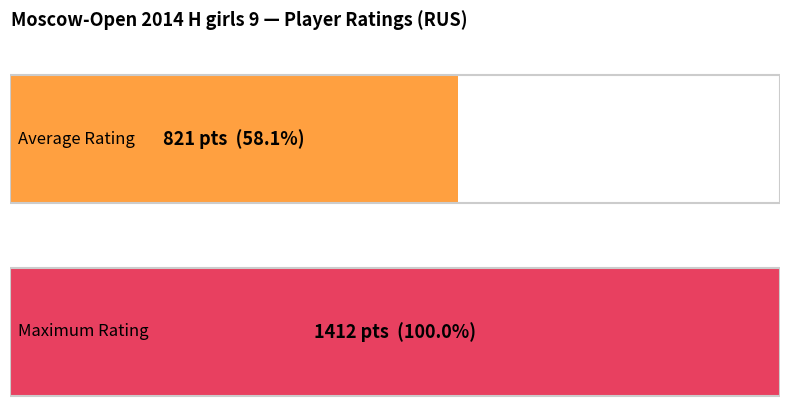

Does the chart contain stacked bars?

No